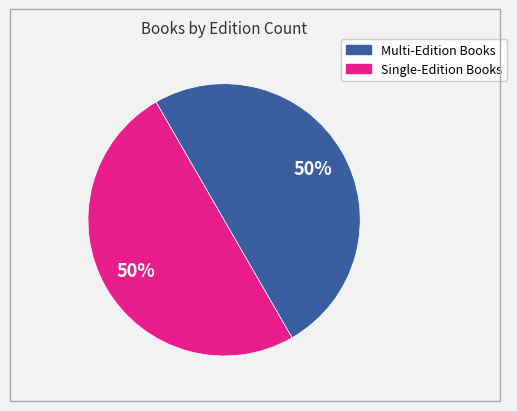

To the nearest percent, what is the average slice percentage?

50%